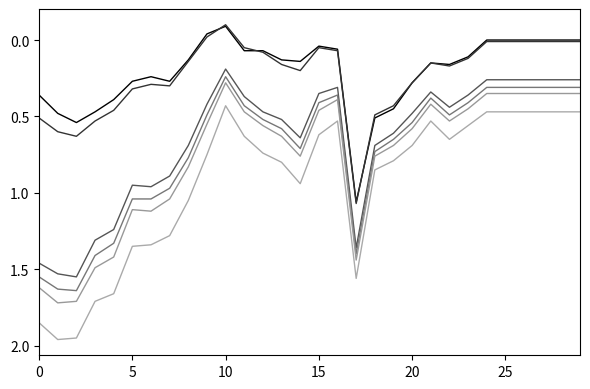

The 3 years series shows 0.1 at 11. True or false?

True